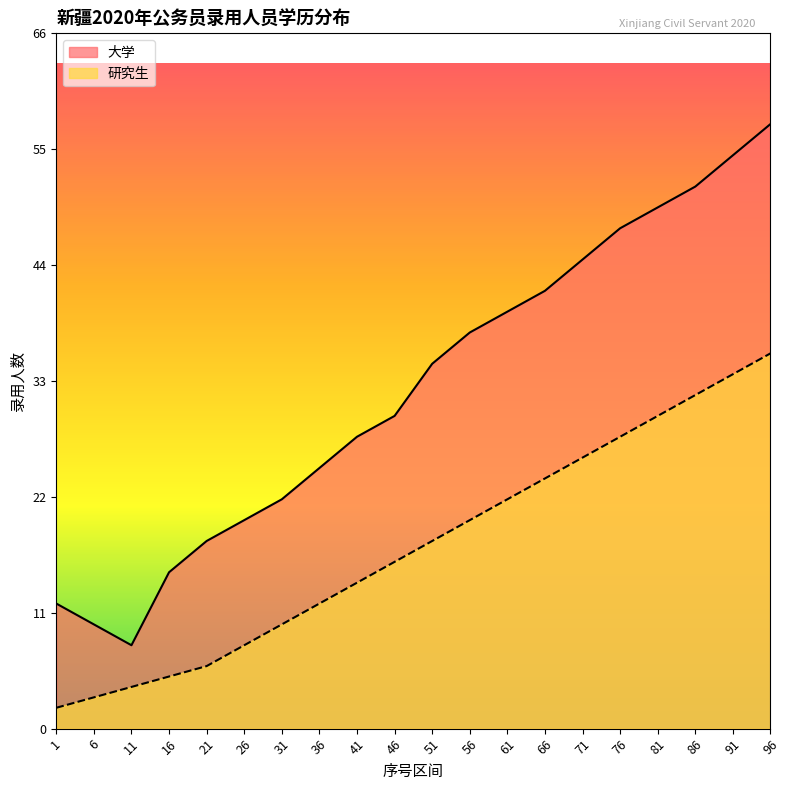

Which series has the widest spread of values?

大学